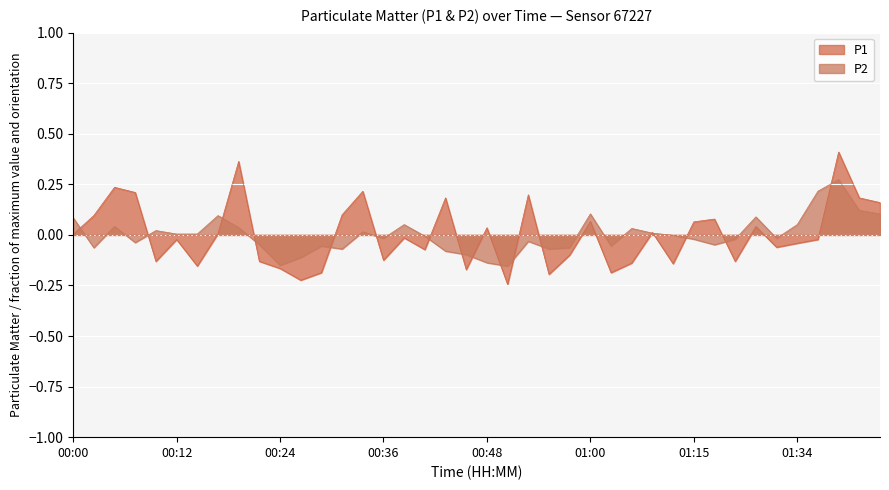

The P1 series shows -0.2 at 00:51. True or false?

True